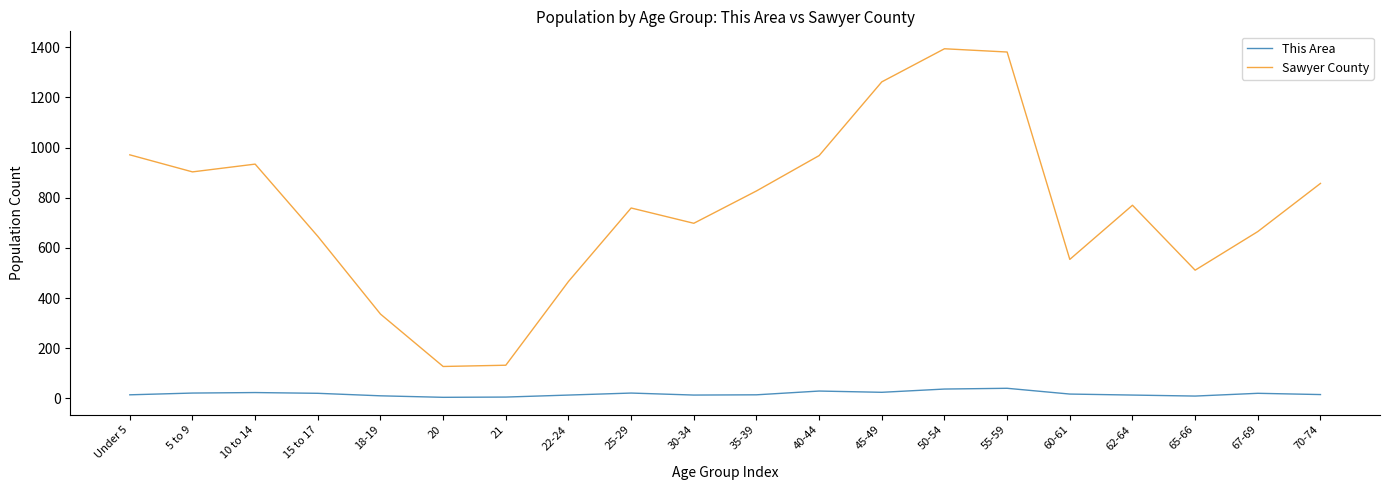

List the series in order of their peak value, lowest first.

This Area, Sawyer County